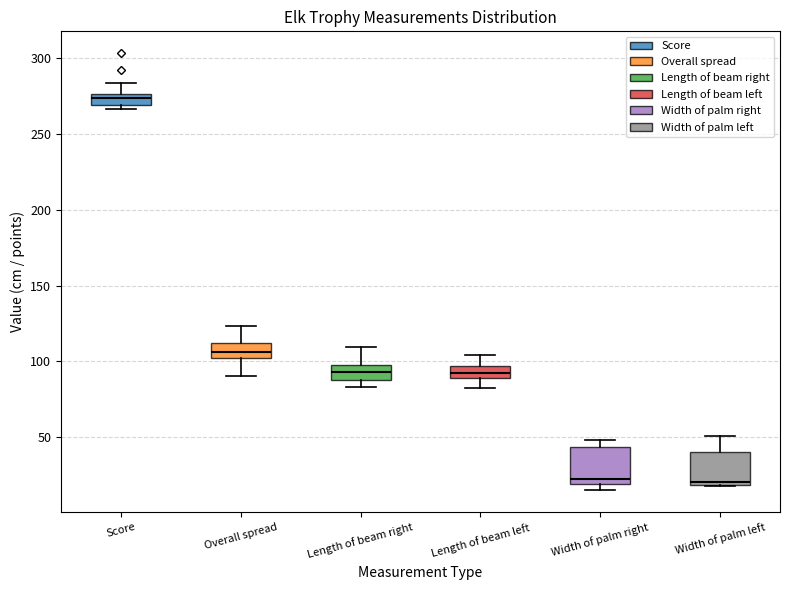

Where does the upper whisker of the box for Length of beam right end on the y-axis? The values are not printed on the chart, so give them approximately, as read against the axis.

110